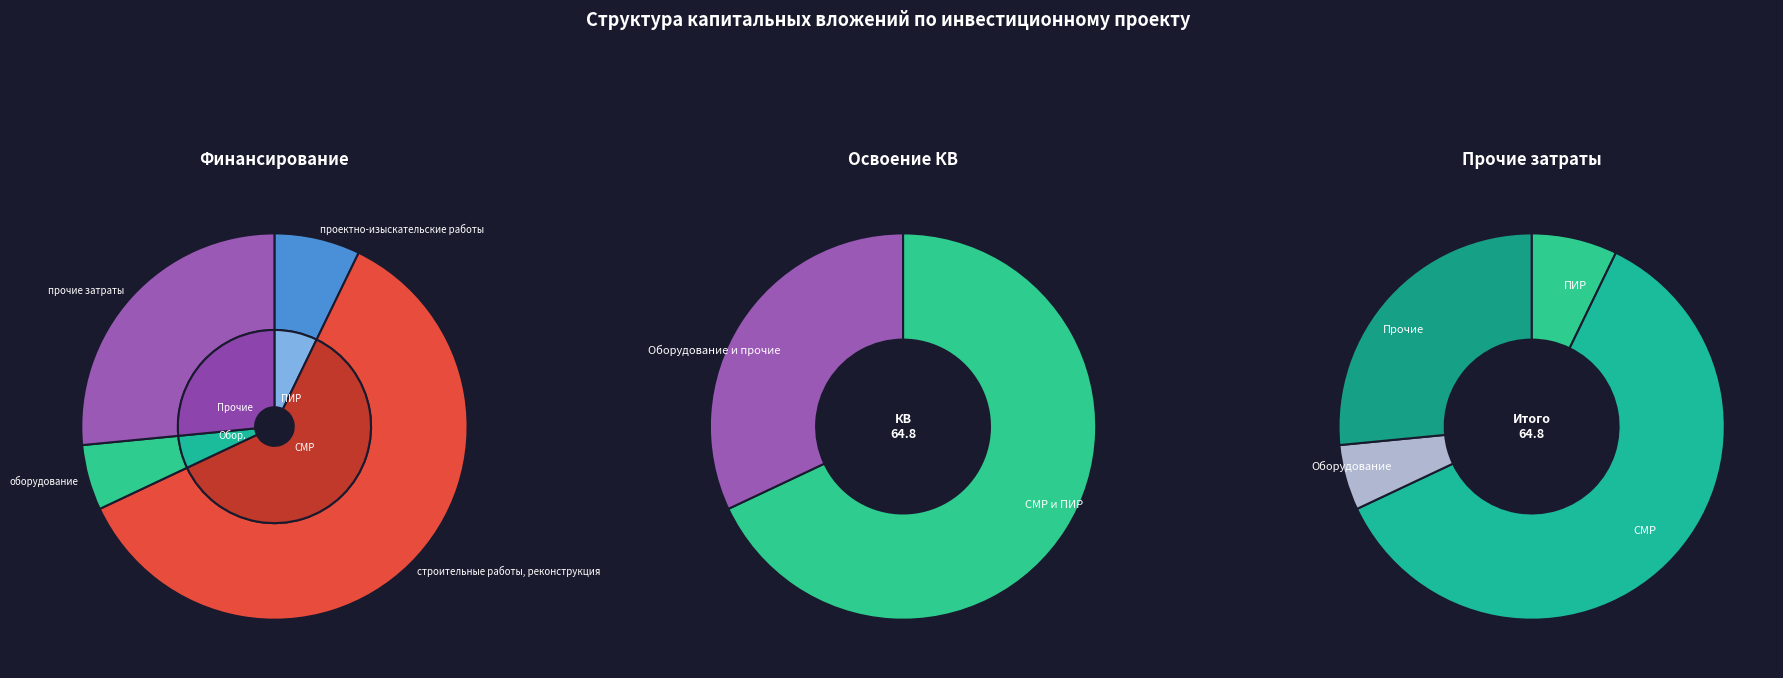

How many segments does this pie chart have?

4